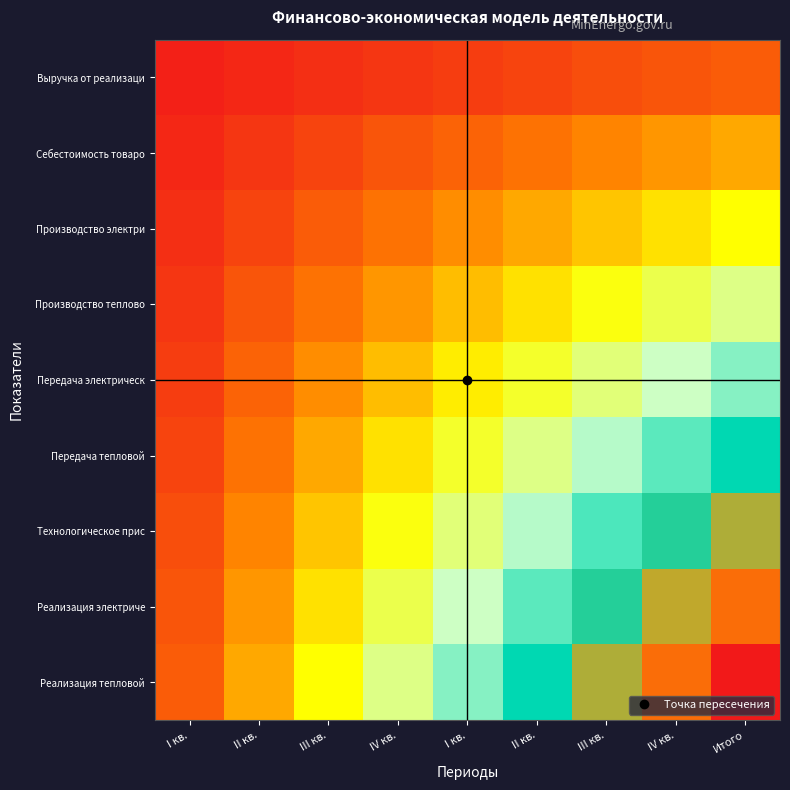

List the series in order of their peak value, highest first.

Реализация тепловой, Реализация электриче, Технологическое прис, Передача тепловой, Передача электрическ, Производство теплово, Производство электри, Себестоимость товаро, Выручка от реализаци